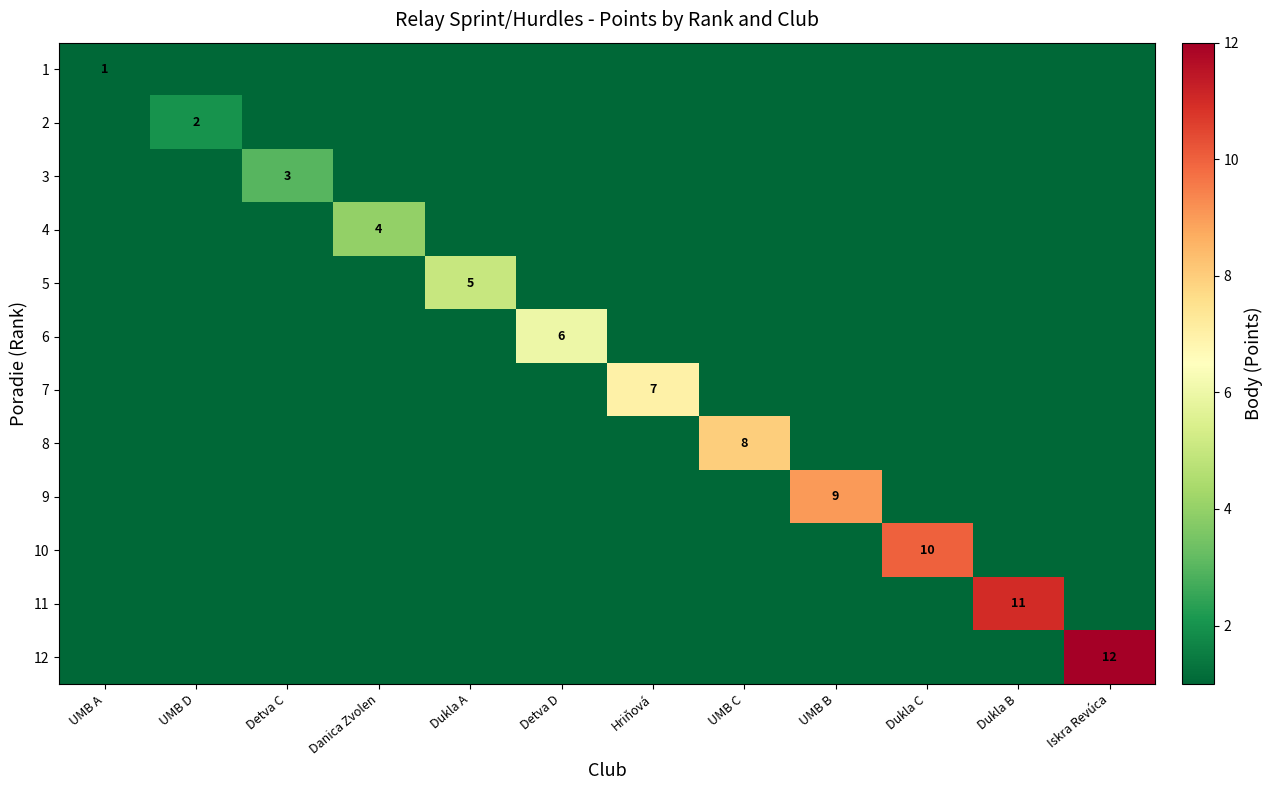

Which series has the largest total across all categories?

12